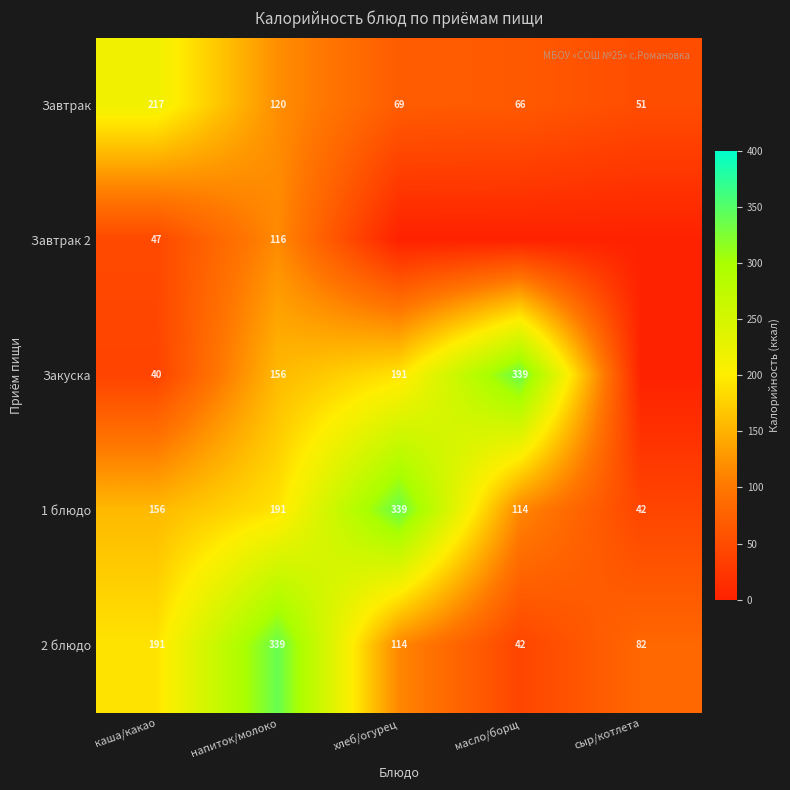

Which label corresponds to the smallest value in the chart?

хлеб/огурец